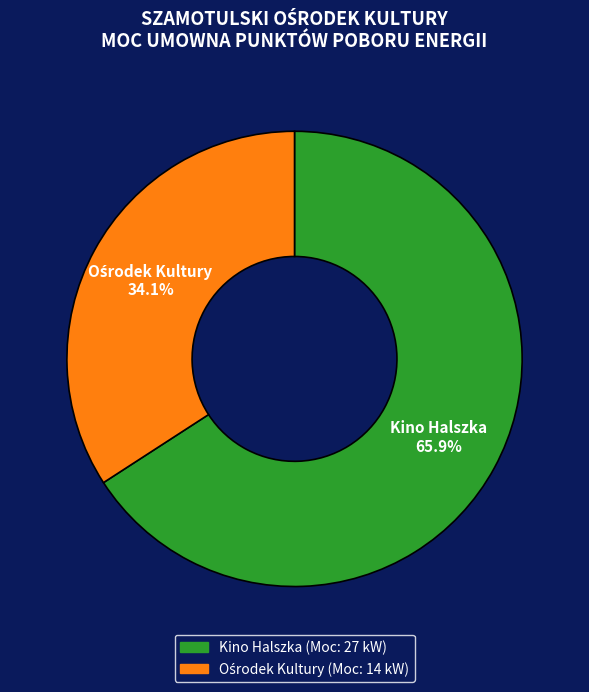

What is the largest slice in the pie chart?

Kino Halszka